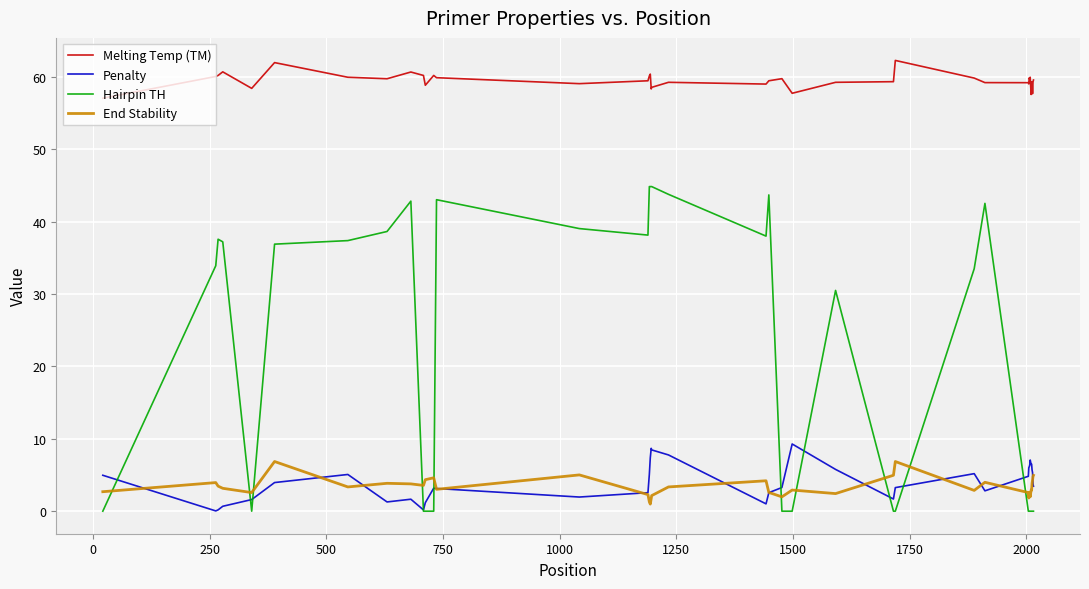

True or false: Melting Temp (TM) and Penalty cross at least once.

False